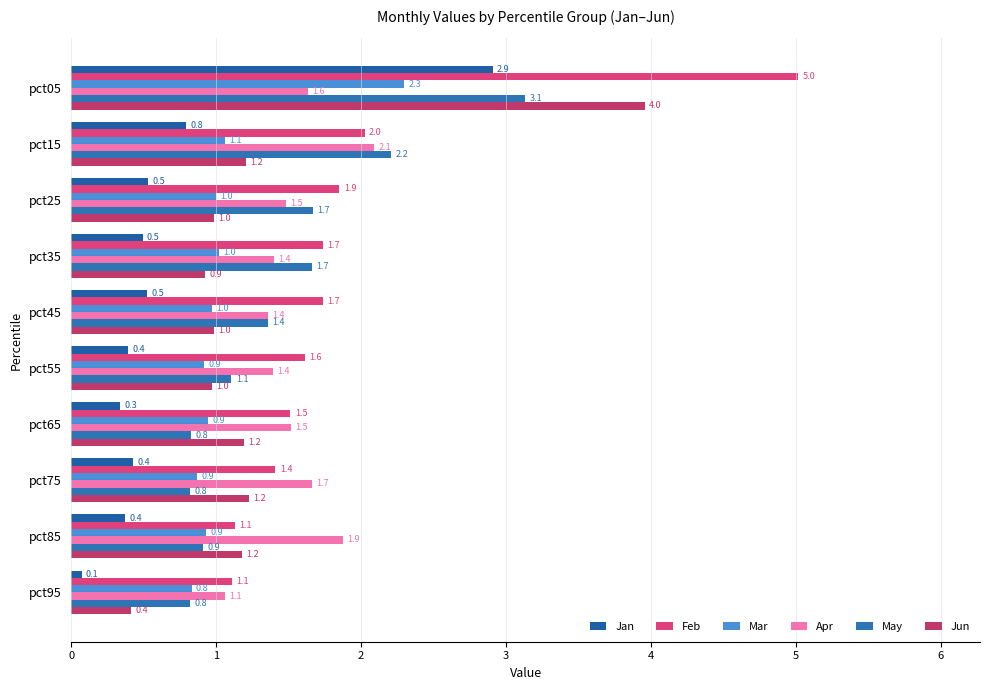

Reading left to right, what are all the values shown in this chart?

Jan: 2.9	0.8	0.5	0.5	0.5	0.4	0.3	0.4	0.4	0.1
Feb: 5.0	2.0	1.9	1.7	1.7	1.6	1.5	1.4	1.1	1.1
Mar: 2.3	1.1	1.0	1.0	1.0	0.9	0.9	0.9	0.9	0.8
Apr: 1.6	2.1	1.5	1.4	1.4	1.4	1.5	1.7	1.9	1.1
May: 3.1	2.2	1.7	1.7	1.4	1.1	0.8	0.8	0.9	0.8
Jun: 4.0	1.2	1.0	0.9	1.0	1.0	1.2	1.2	1.2	0.4